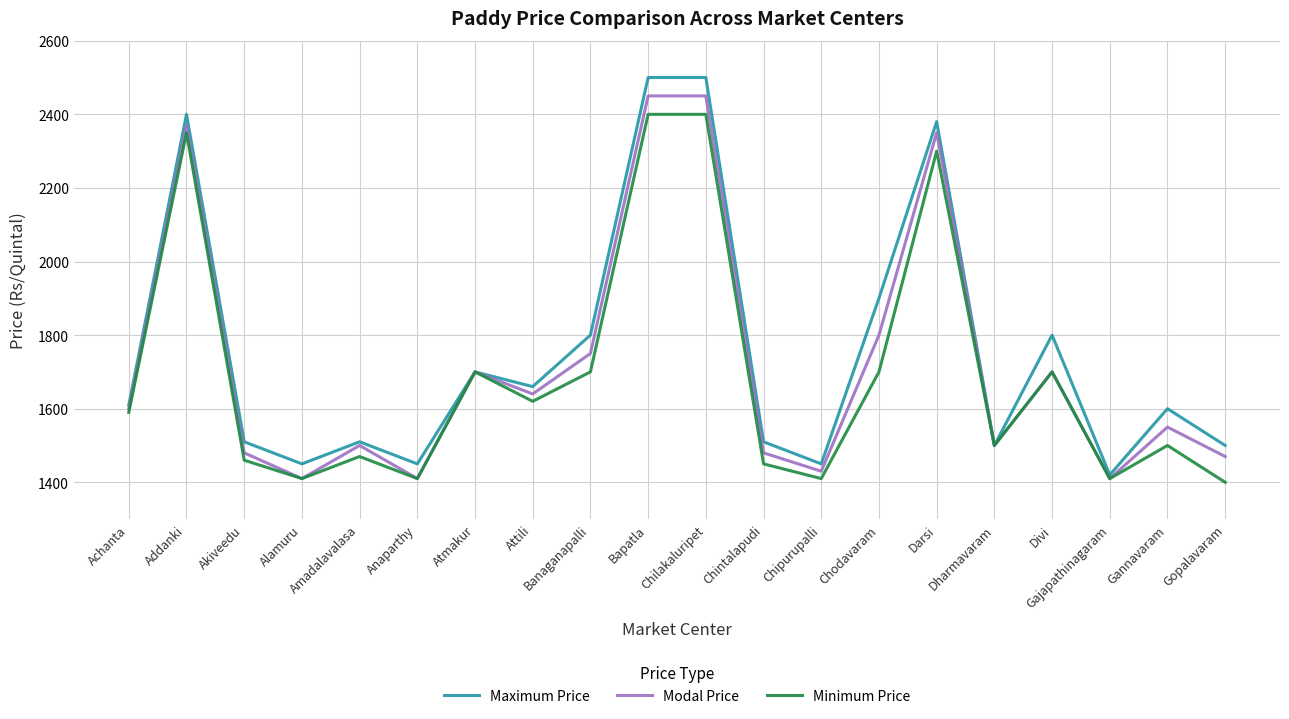

What are all the series names shown in the legend?

Maximum Price, Modal Price, Minimum Price